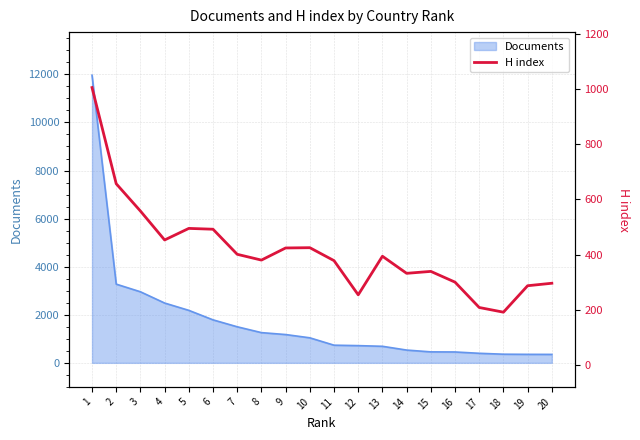

The value at 1 is 1006. True or false?

True